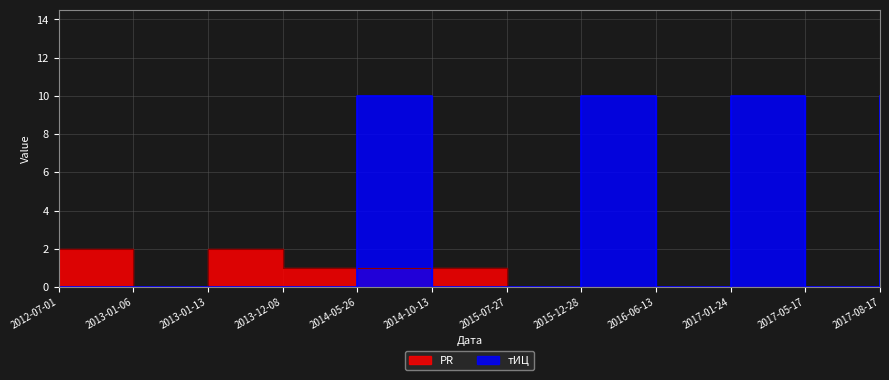

The value of PR at 2013-01-06 is 0. True or false?

True